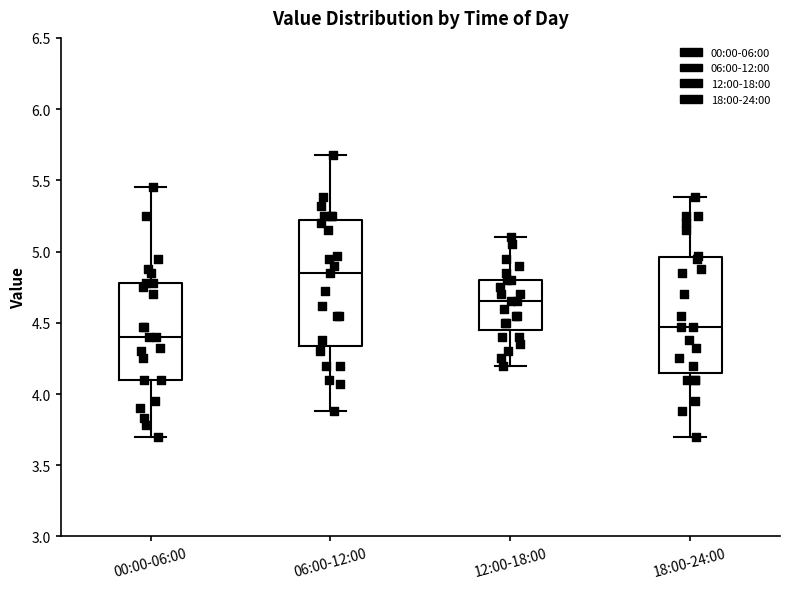

Which box's median line is the highest?

06:00-12:00